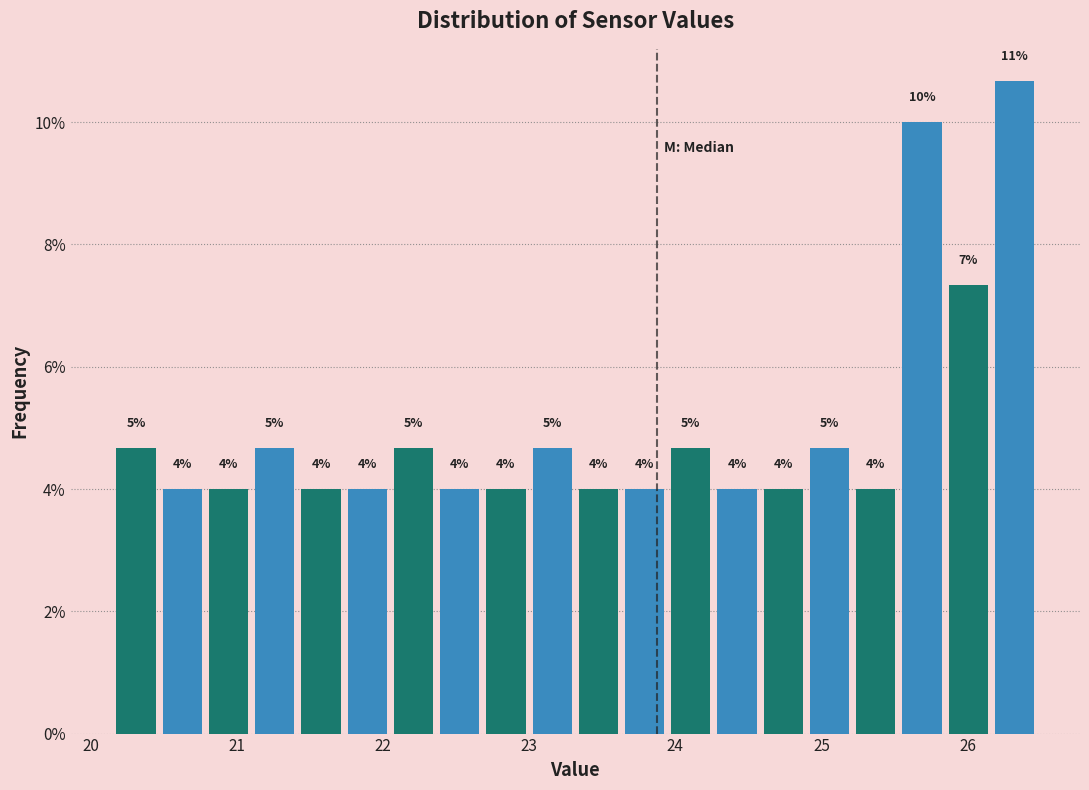

Around what value on the x-axis is the tallest bar? Give the approximate position of its centre, as read against the axis.

26.3